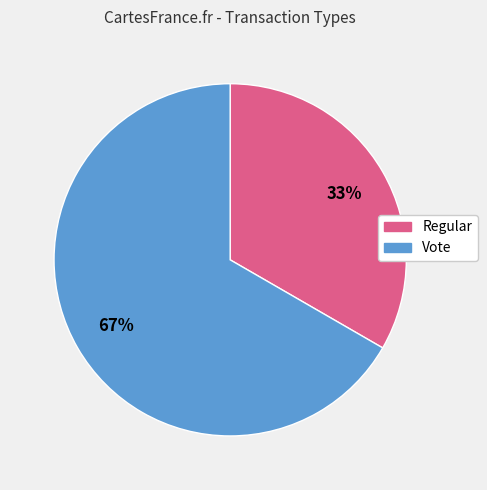

Approximately how many times larger is the value at Regular compared to Vote?

0.5